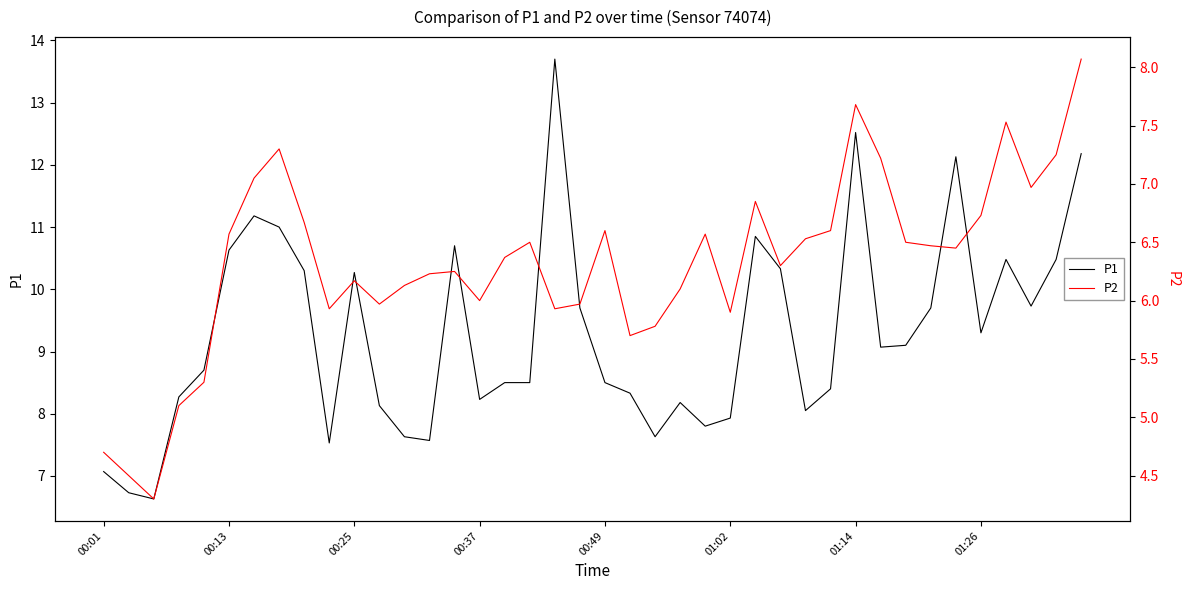

What is the minimum value for P1?

6.6